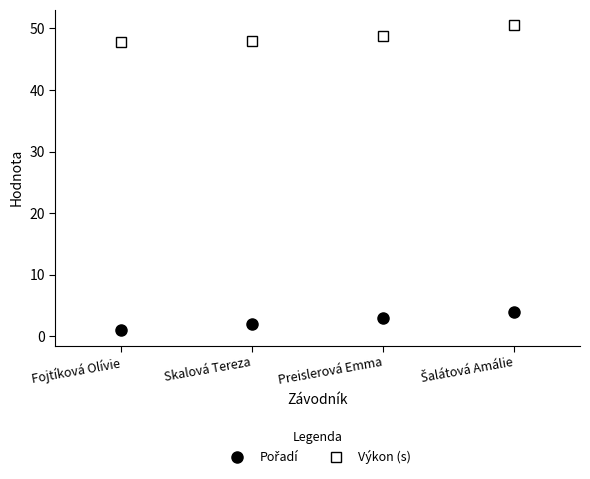

What is the maximum value shown in the chart?

50.5